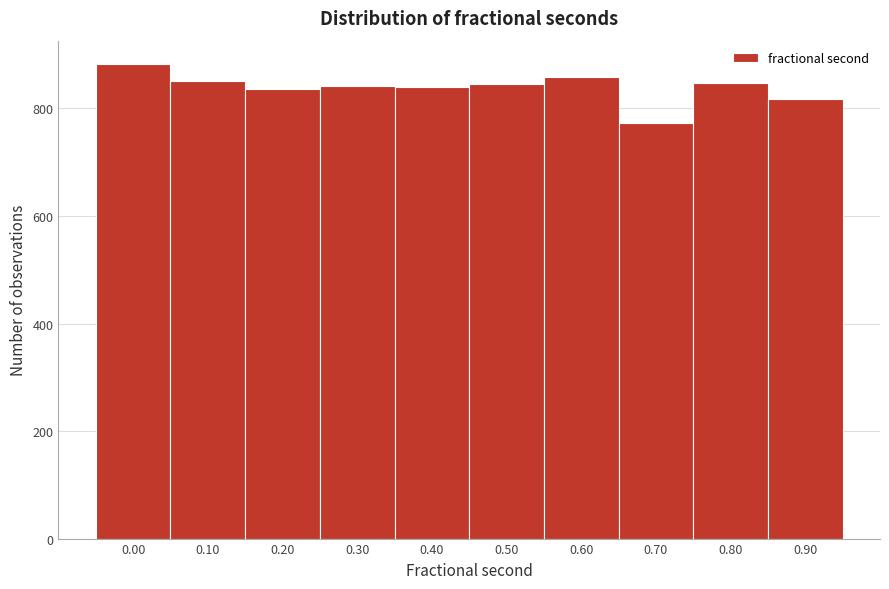

Is it true that the value at 0.50 is 846?

True